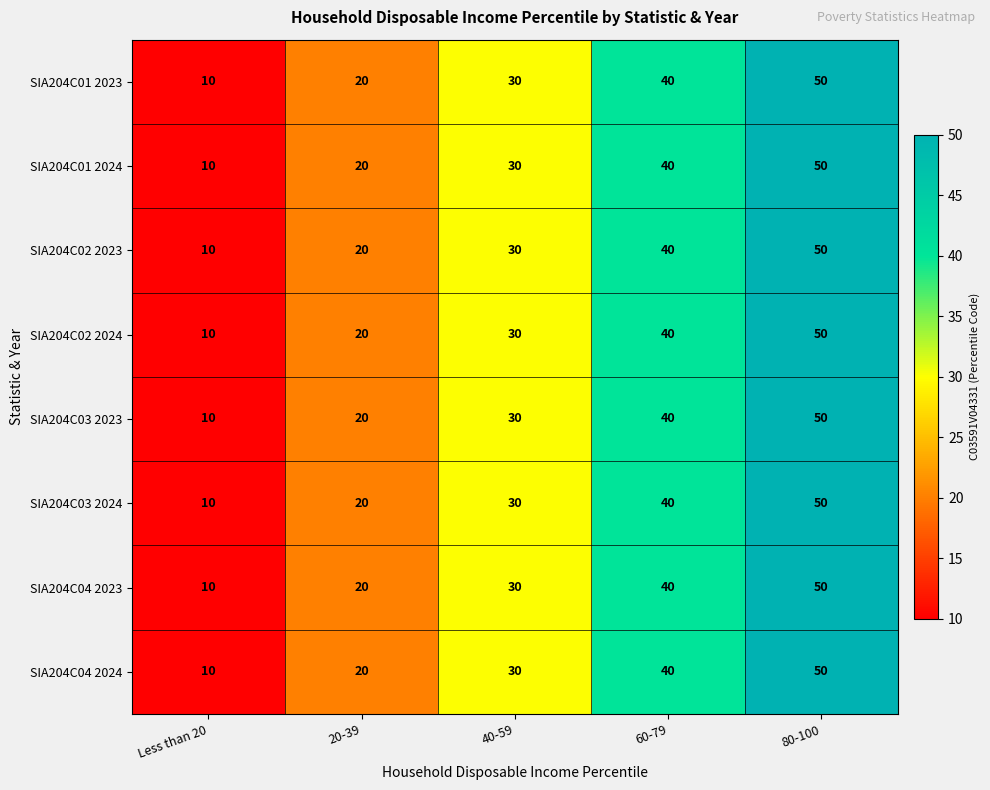

At which category is the sum across all series the highest?

80-100